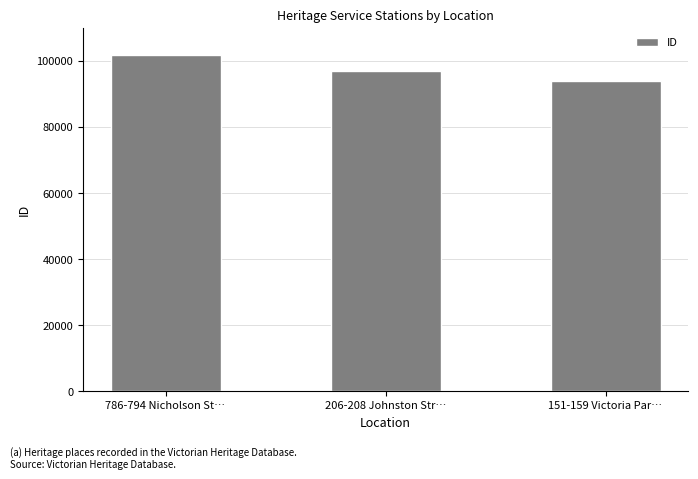

Approximately how many times larger is the value at 206-208 Johnston Str… compared to 151-159 Victoria Par…?

1.0